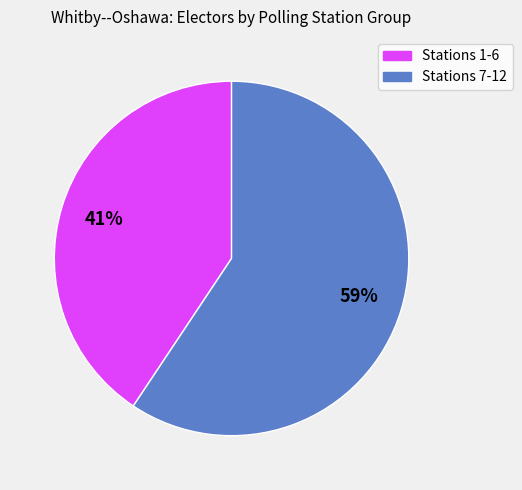

Is there any slice that represents more than half of the pie?

Yes